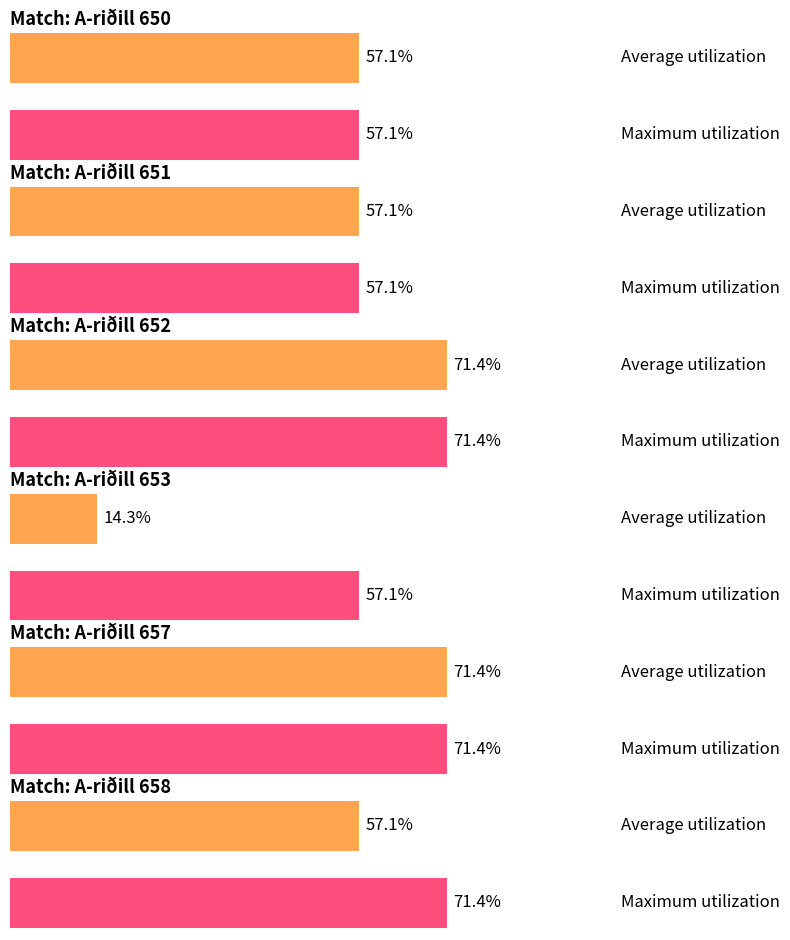

Does the chart contain any negative values?

No